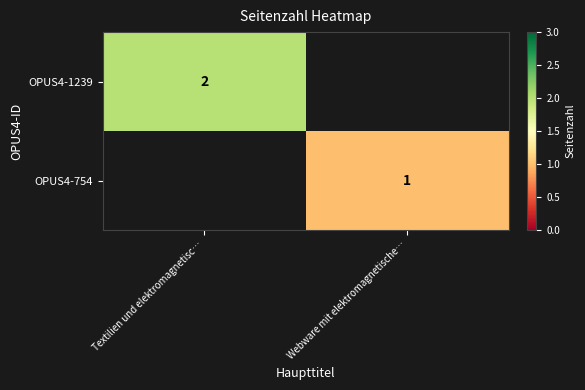

Is it true that OPUS4-1239 equals 2 at Textilien und elektromagnetisc…?

True